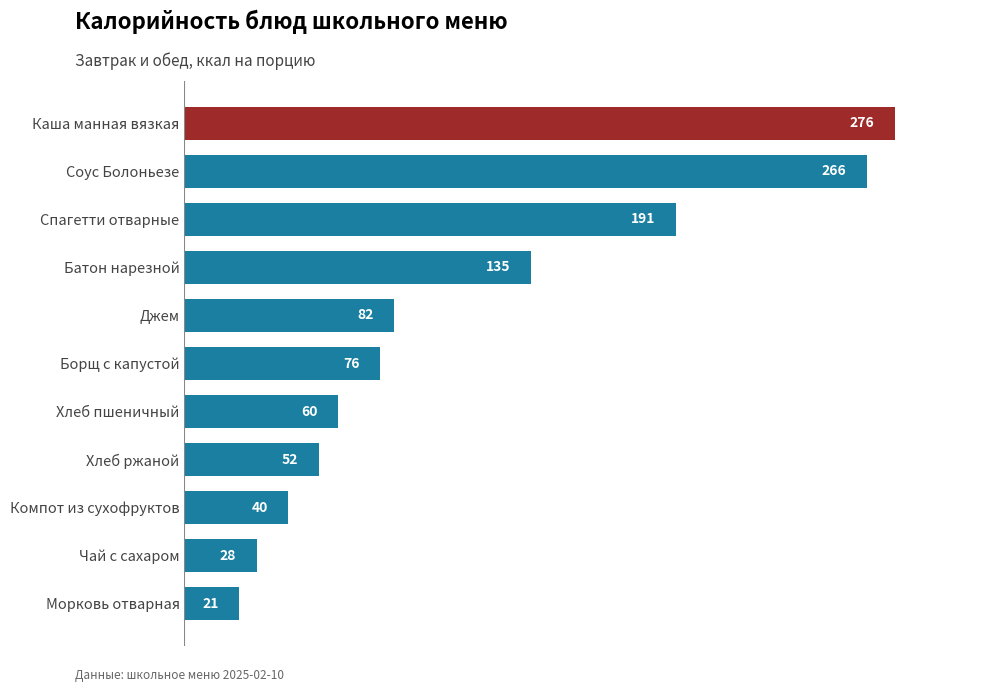

What value does the data have at Хлеб ржаной?

52.2